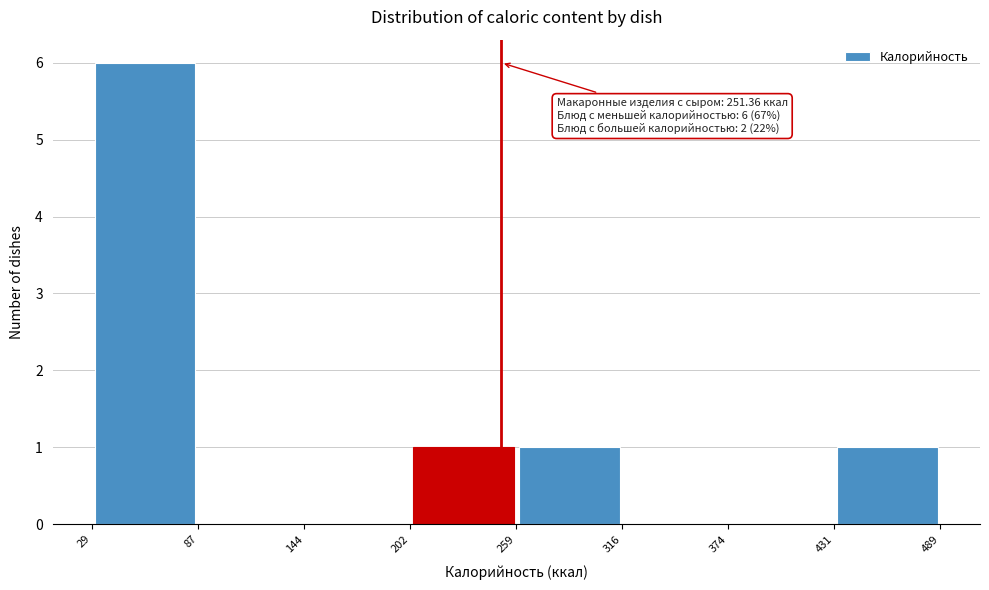

Over which range of the x-axis is the bar tallest?

29 to 87